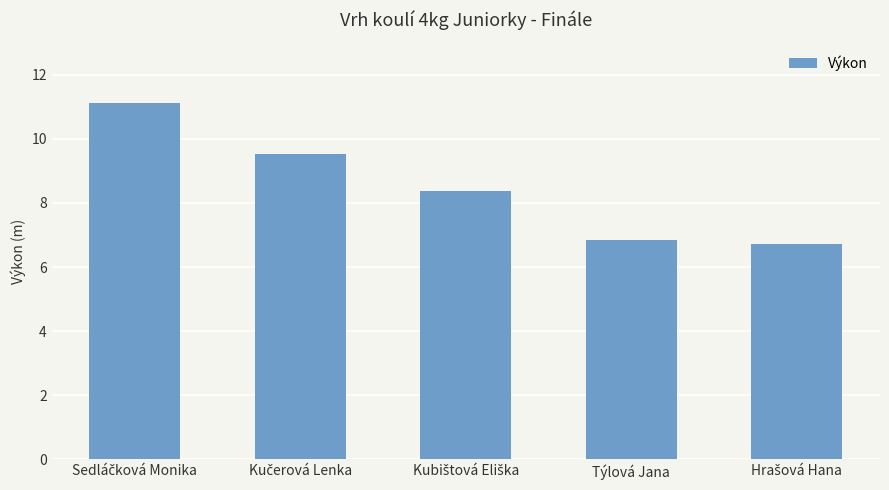

What is the value of the 1st bar from the left?

11.1